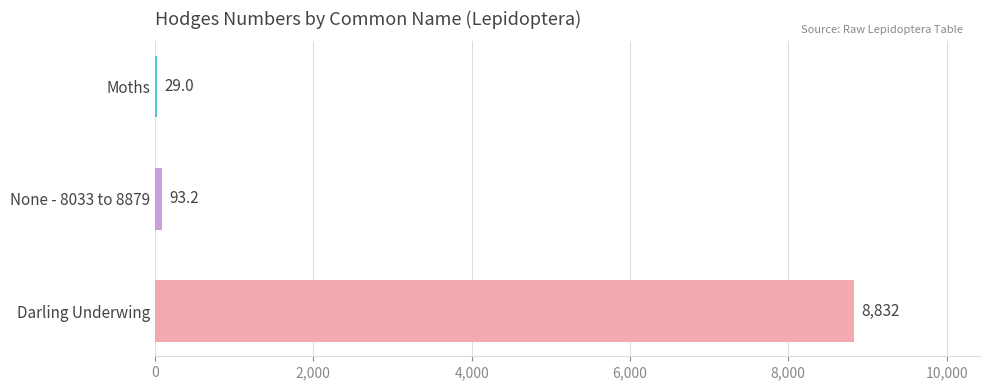

Between None - 8033 to 8879 and Darling Underwing, which is larger?

Darling Underwing